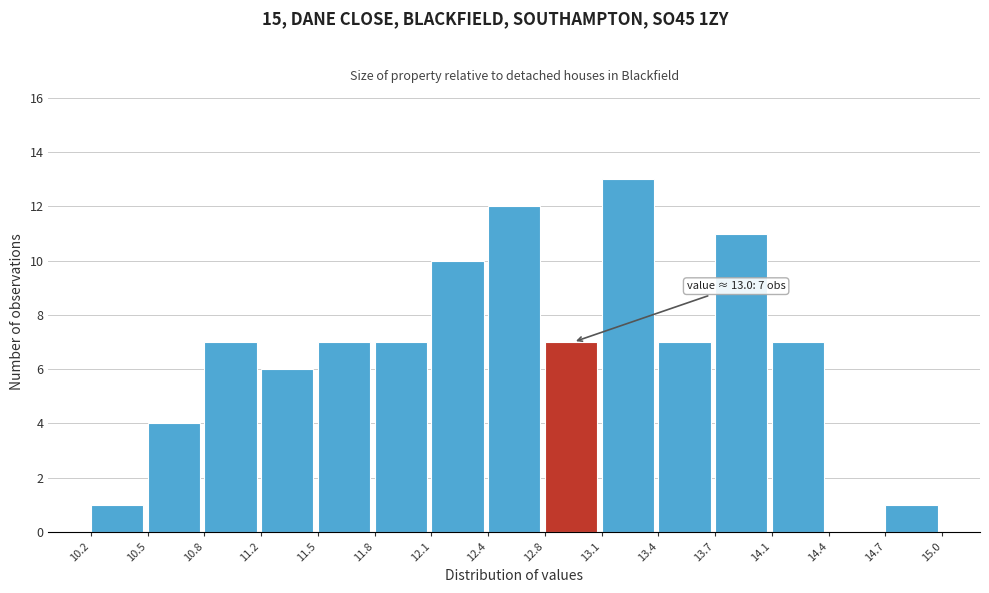

Which range on the x-axis has the tallest bar?

13.1 to 13.4